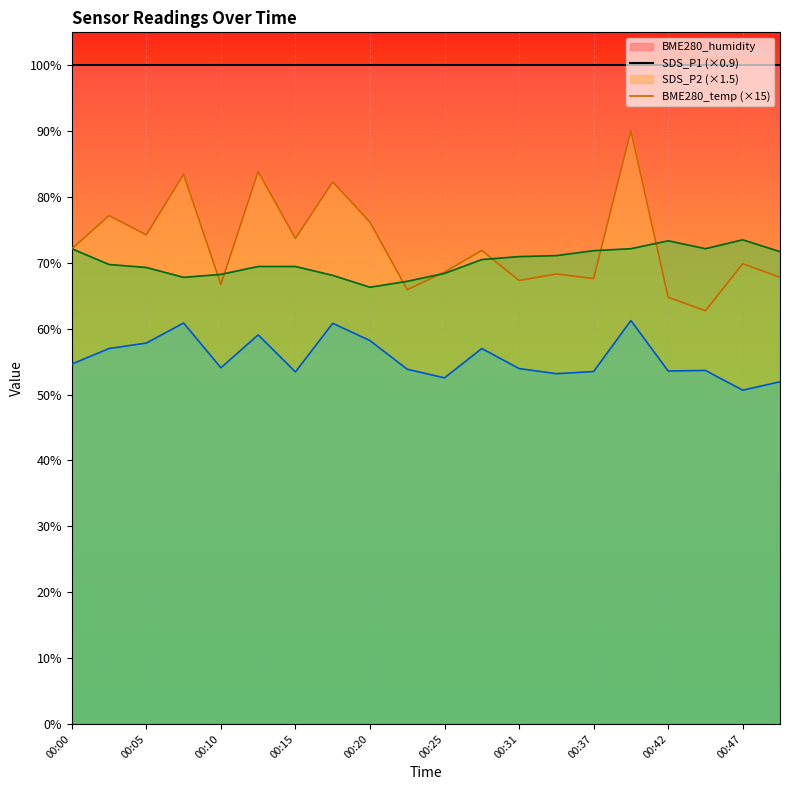

The value of SDS_P1 at 00:47 is 69.9. True or false?

True